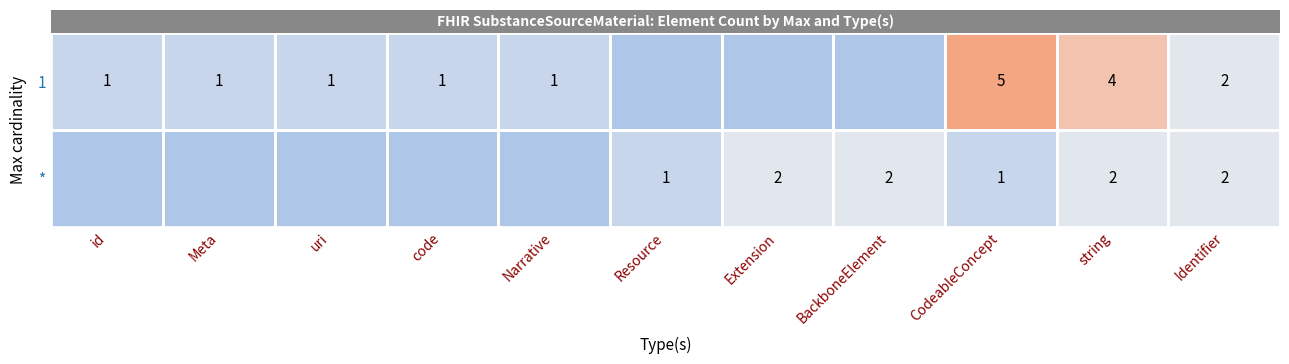

True or false: row_1 has a value of -1 at uri.

False